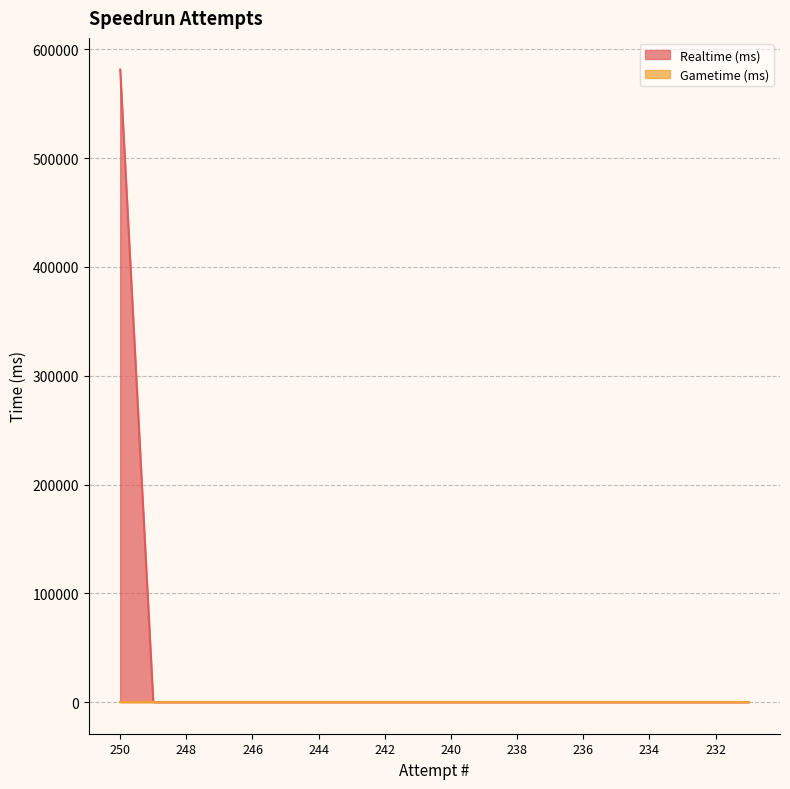

Where is the data nearest to the value 290740?

249